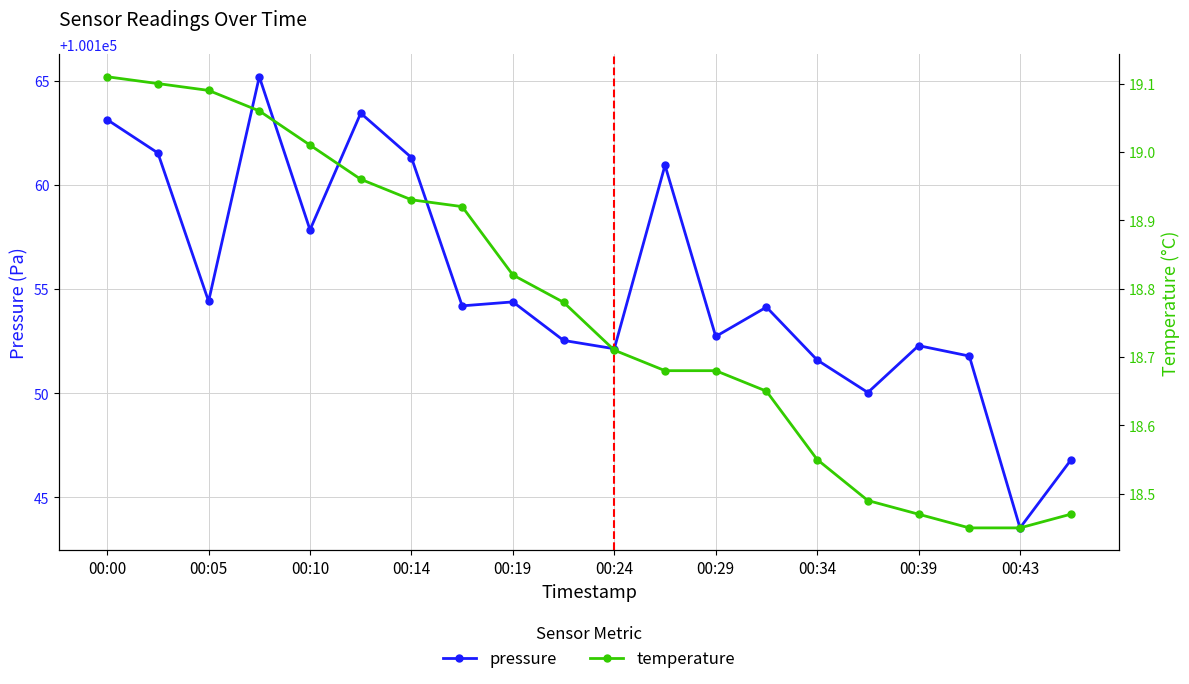

How many lines are shown in the chart?

2